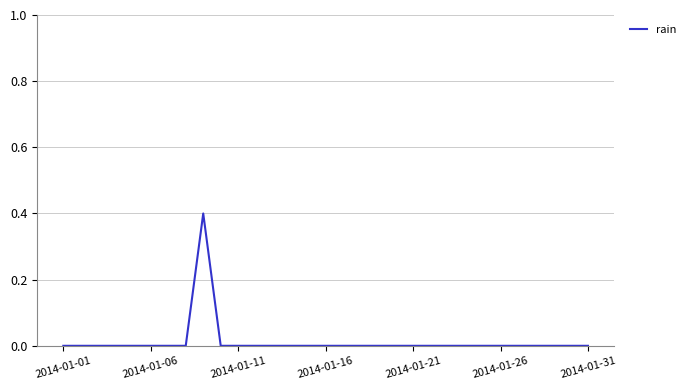

What is the maximum value shown in the chart?

0.4